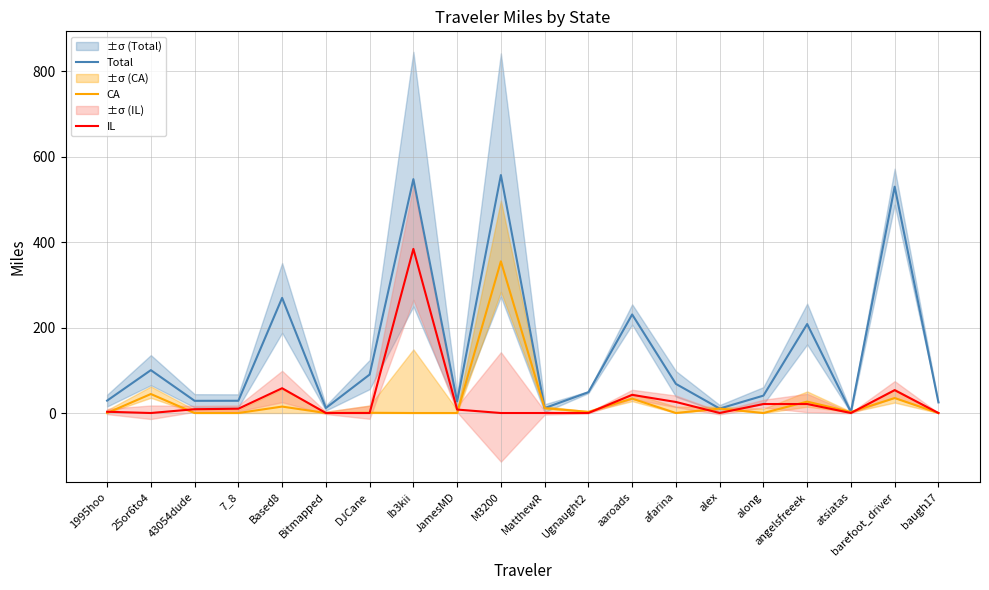

Between Based8 and Bitmapped, which series saw the biggest shift?

Total